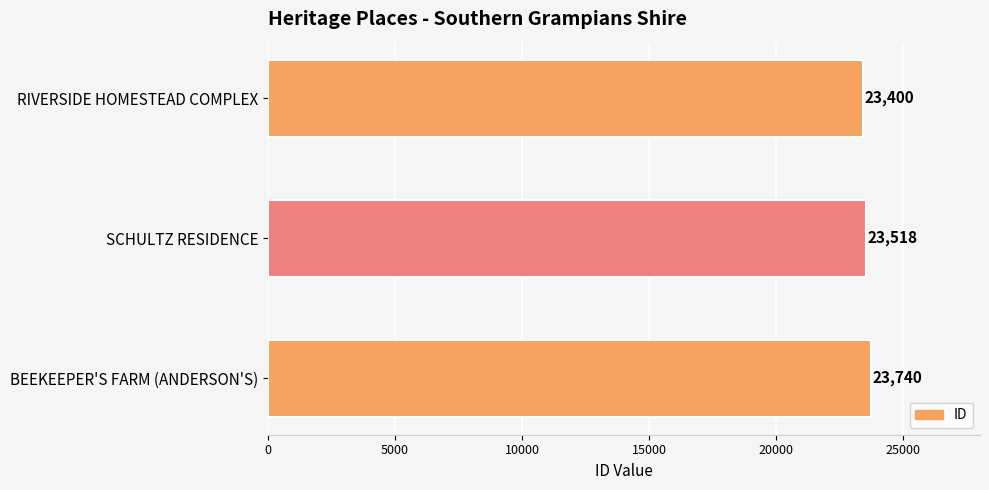

Reading bottom to top, what are all the values shown in this chart?

23740	23518	23400